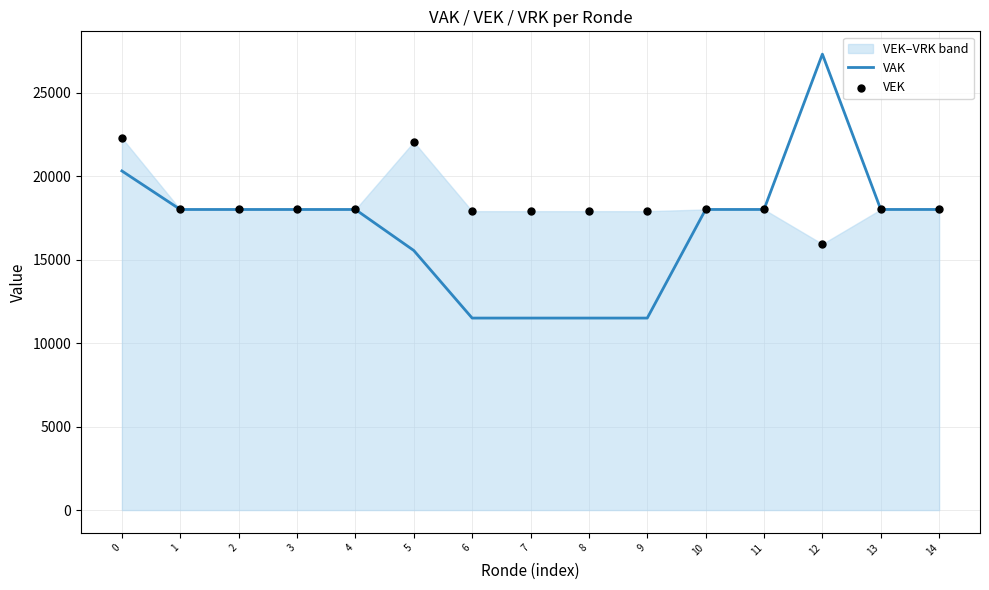

At how many categories does at least one series exceed 25090?

1